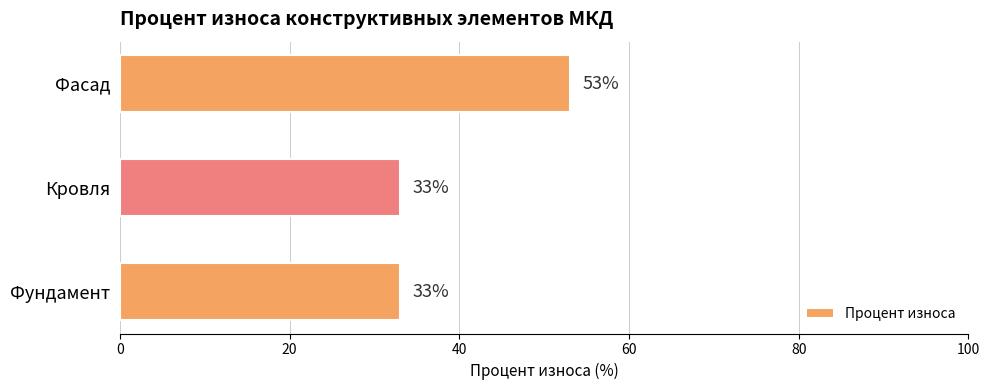

Count the number of categories in the chart.

3